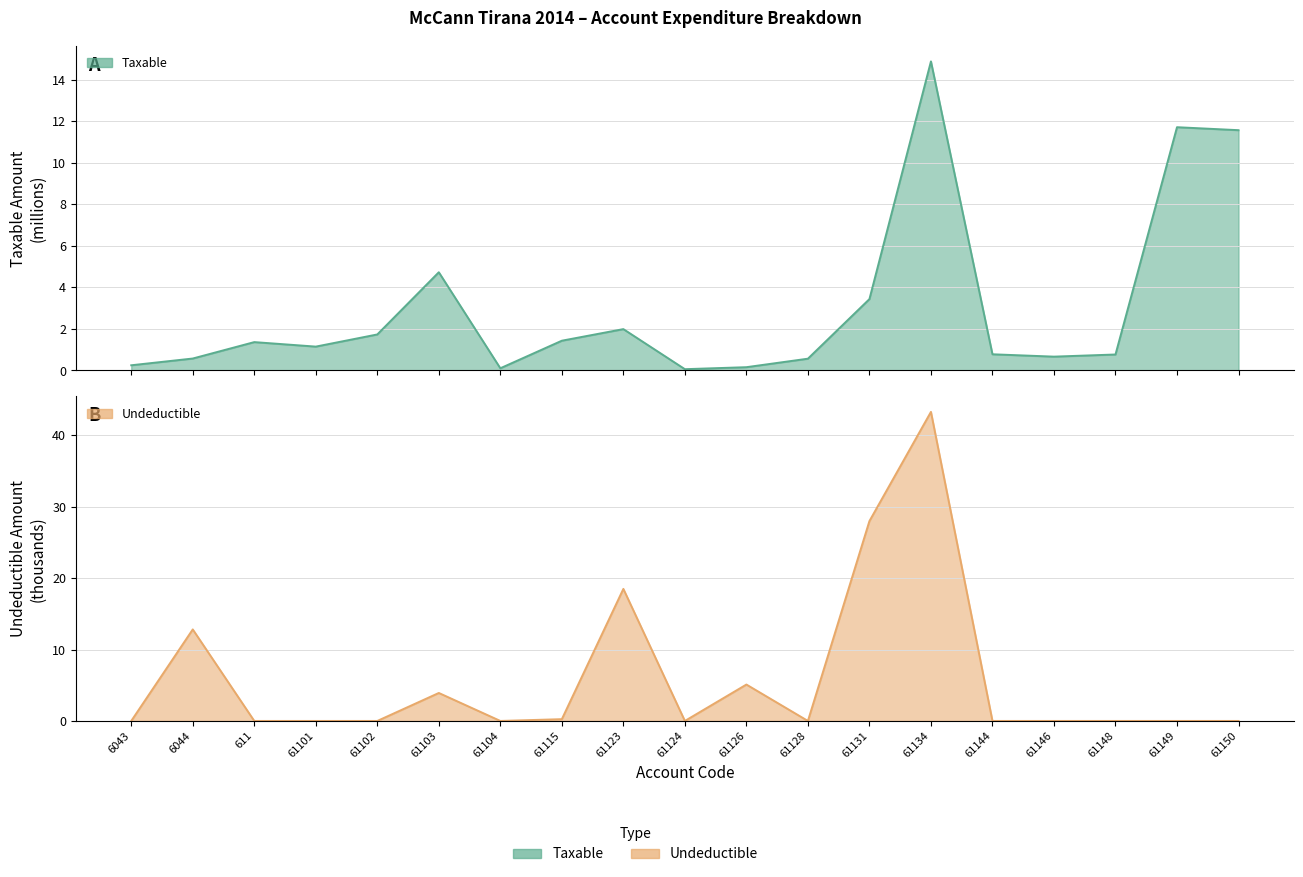

How many lines are shown in the chart?

2